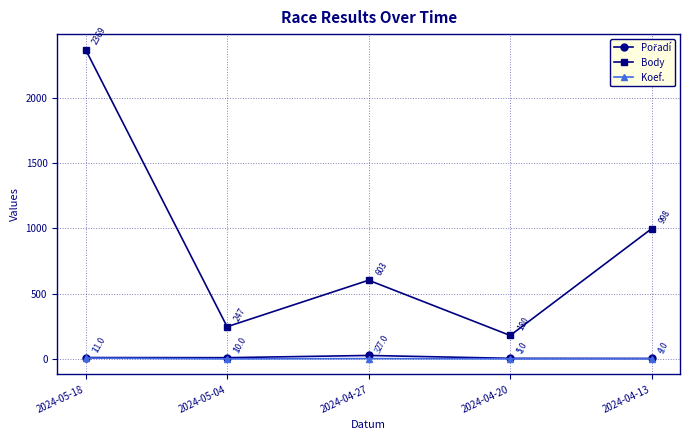

What is the sum of the Body values at 2024-04-13 and 2024-05-18?

3367